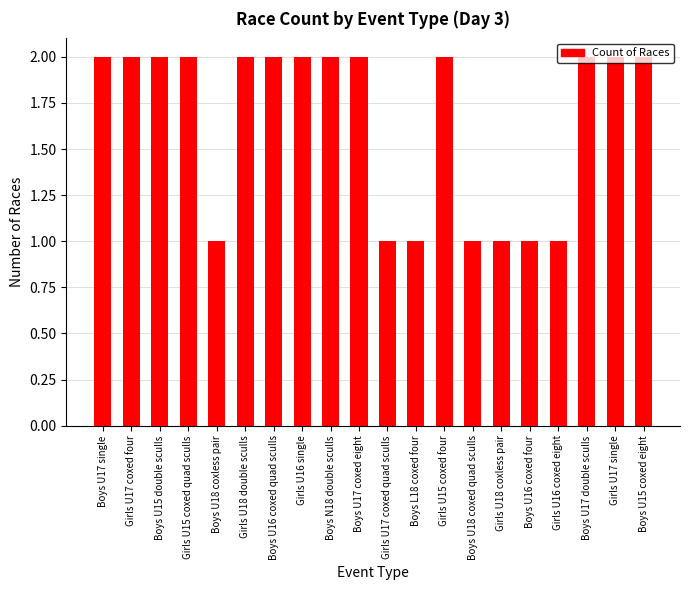

What is the difference between the values at Boys U18 coxless pair and Girls U17 single?

1